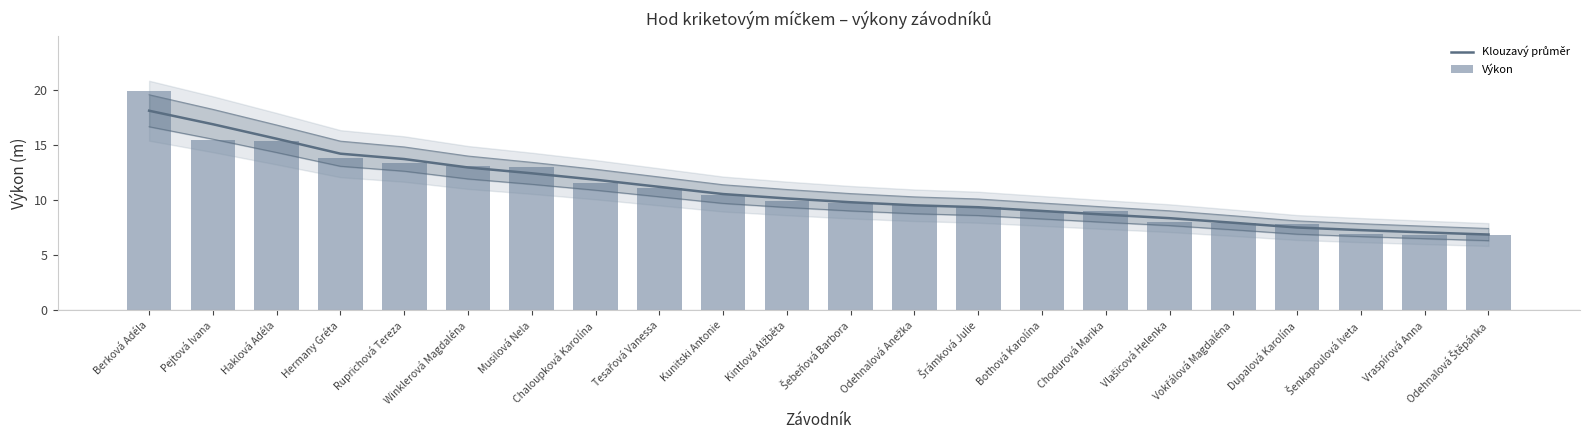

Reading right to left, what are all the values shown in this chart?

Klouzavý průměr: Odehnalová Štěpánka=6.9	Vraspírová Anna=7.1	Šenkapoulová Iveta=7.3	Dupalová Karolína=7.5	Vokřálová Magdaléna=8.0	Vlašicová Helenka=8.4	Chodurová Marika=8.7	Bothová Karolína=9.0	Šrámková Julie=9.4	Odehnalová Anežka=9.5	Šebeňová Barbora=9.8	Kintlová Alžběta=10.2	Kunitski Antonie=10.6	Tesařová Vanessa=11.2	Chaloupková Karolína=11.9	Musilová Nela=12.4	Winklerová Magdaléna=13.0	Ruprichová Tereza=13.7	Hermany Gréta=14.2	Haklová Adéla=15.6	Pejtová Ivana=16.9	Berková Adéla=18.1
Výkon: Odehnalová Štěpánka=6.9	Vraspírová Anna=6.9	Šenkapoulová Iveta=7.0	Dupalová Karolína=7.8	Vokřálová Magdaléna=7.9	Vlašicová Helenka=8.1	Chodurová Marika=9.0	Bothová Karolína=9.1	Šrámková Julie=9.4	Odehnalová Anežka=9.6	Šebeňová Barbora=9.7	Kintlová Alžběta=9.9	Kunitski Antonie=10.4	Tesařová Vanessa=11.1	Chaloupková Karolína=11.6	Musilová Nela=13.0	Winklerová Magdaléna=13.1	Ruprichová Tereza=13.3	Hermany Gréta=13.8	Haklová Adéla=15.4	Pejtová Ivana=15.4	Berková Adéla=19.9